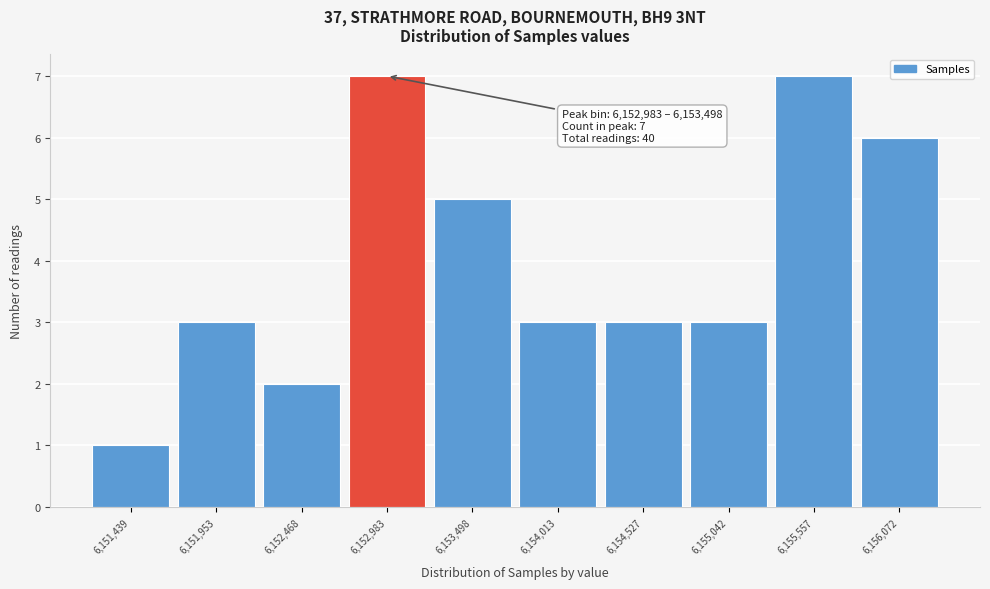

Reading right to left, transcribe all the data shown in this chart.

6,156,072=6	6,155,557=7	6,155,042=3	6,154,527=3	6,154,013=3	6,153,498=5	6,152,983=7	6,152,468=2	6,151,953=3	6,151,439=1